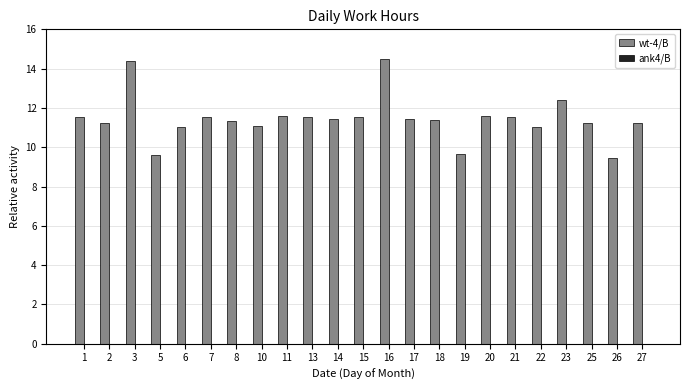

The value at 13 is 11.5. True or false?

True